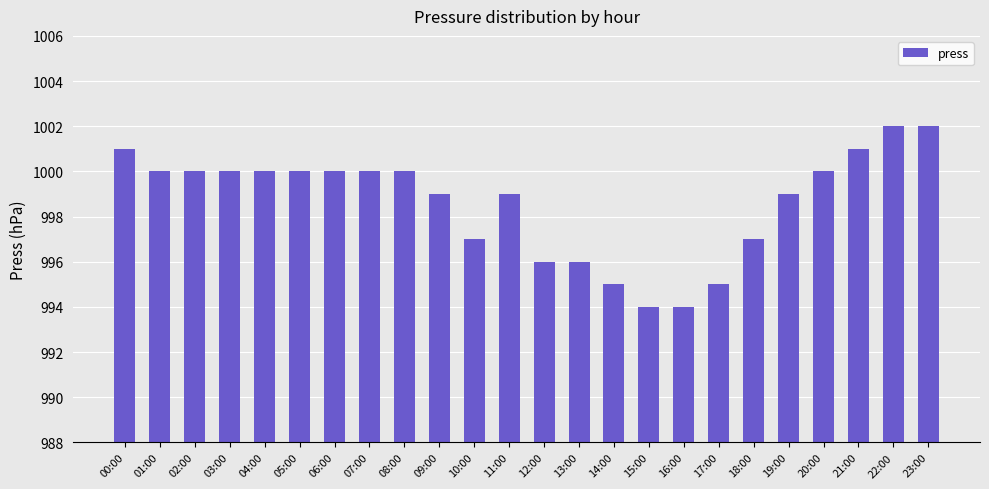

The value at 03:00 is 1000. True or false?

True